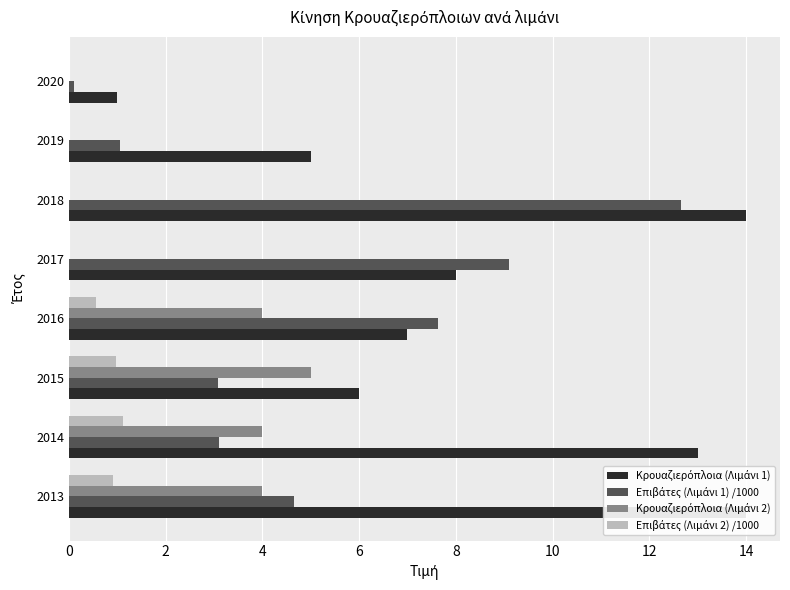

What is the greatest value displayed?

14.0